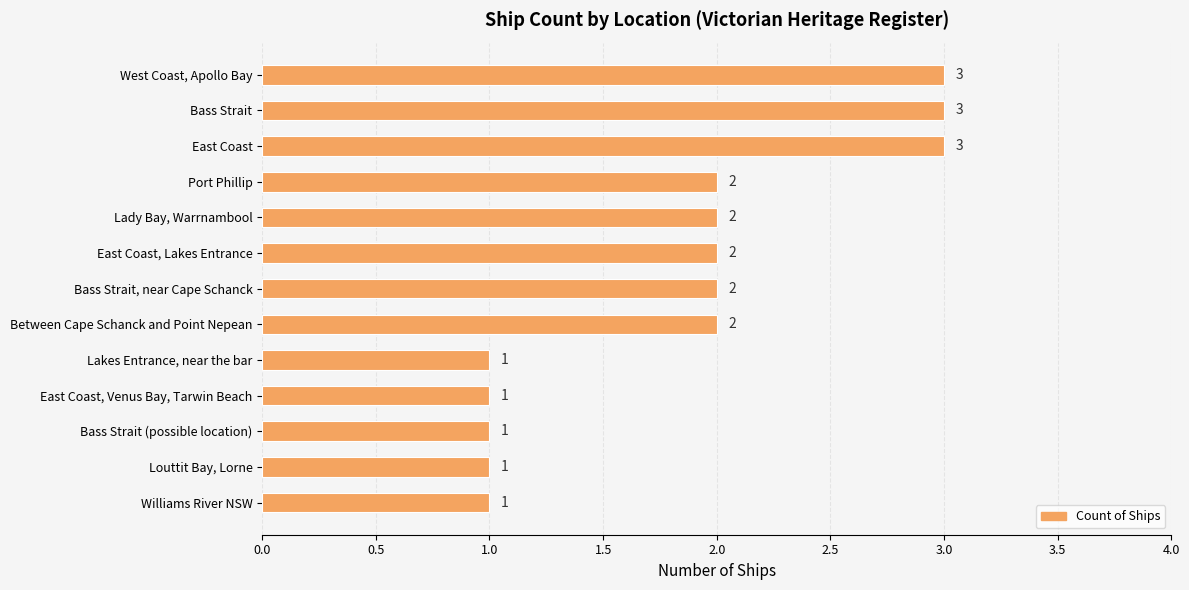

What is the value of the 4th bar from the top?

2